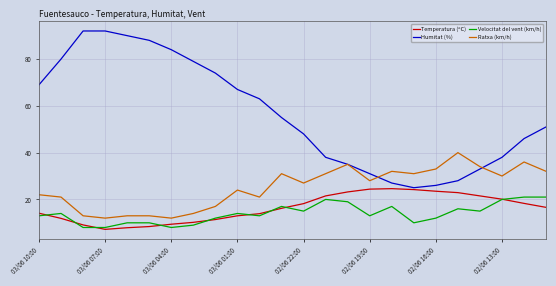

What is the lowest value of the Temperatura (ºC) series?

7.2